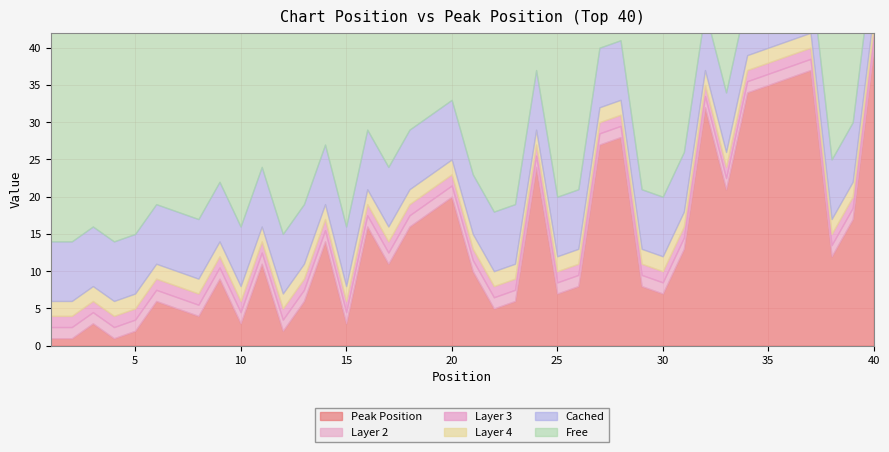

True or false: Peak Position and Weeks on Chart intersect in this chart.

False